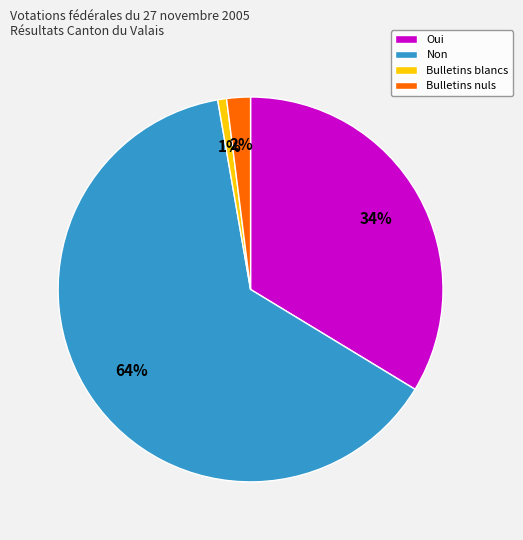

Which category has the biggest portion of the pie?

Non